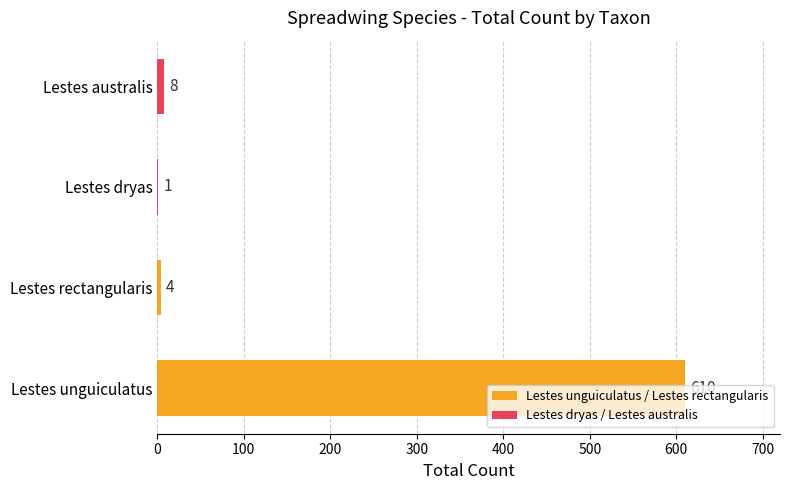

What is the maximum value shown in the chart?

610